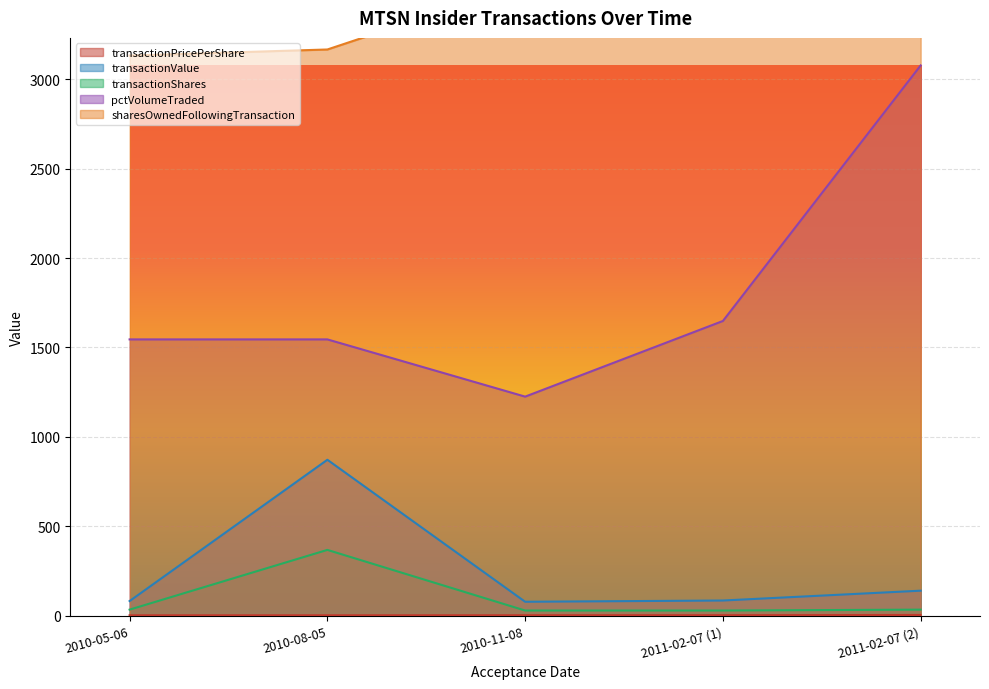

Which series has the largest total across all categories?

sharesOwnedFollowingTransaction